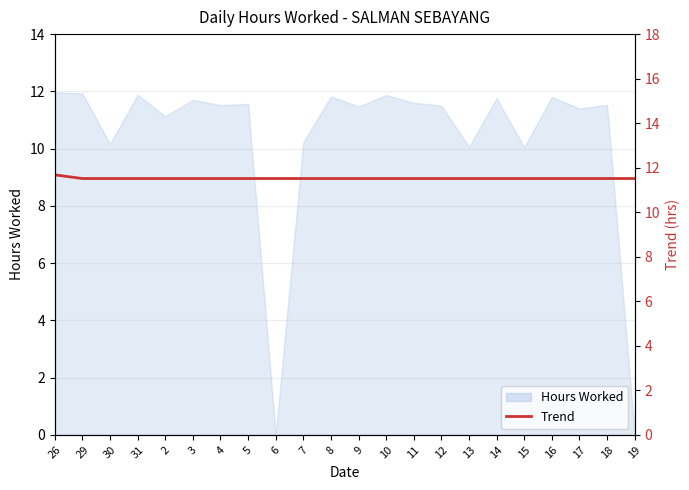

True or false: the data shows 11.5 at 13.

True